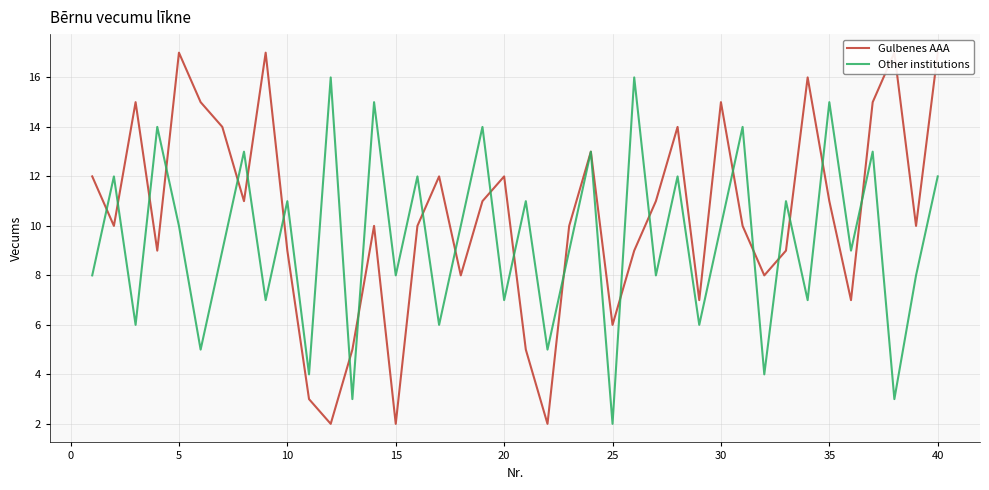

What is the highest value of the Other institutions series?

16